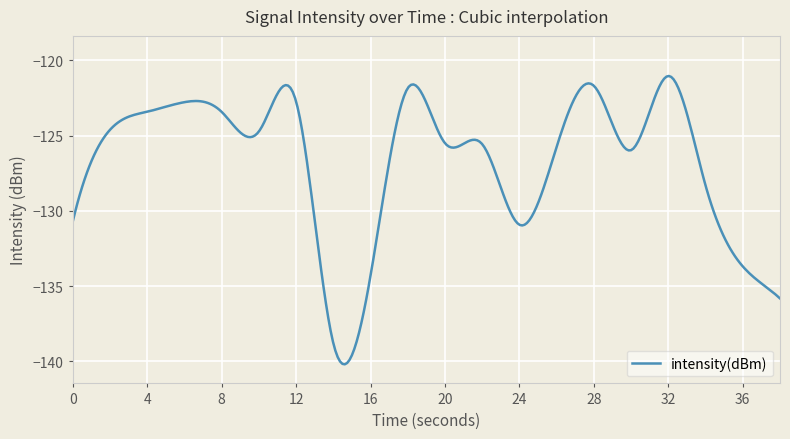

What is the minimum value shown in the chart?

-140.2